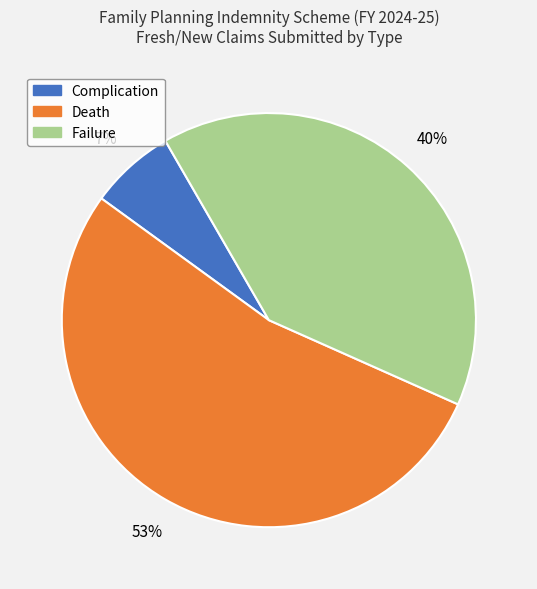

Is there any slice that represents more than half of the pie?

Yes